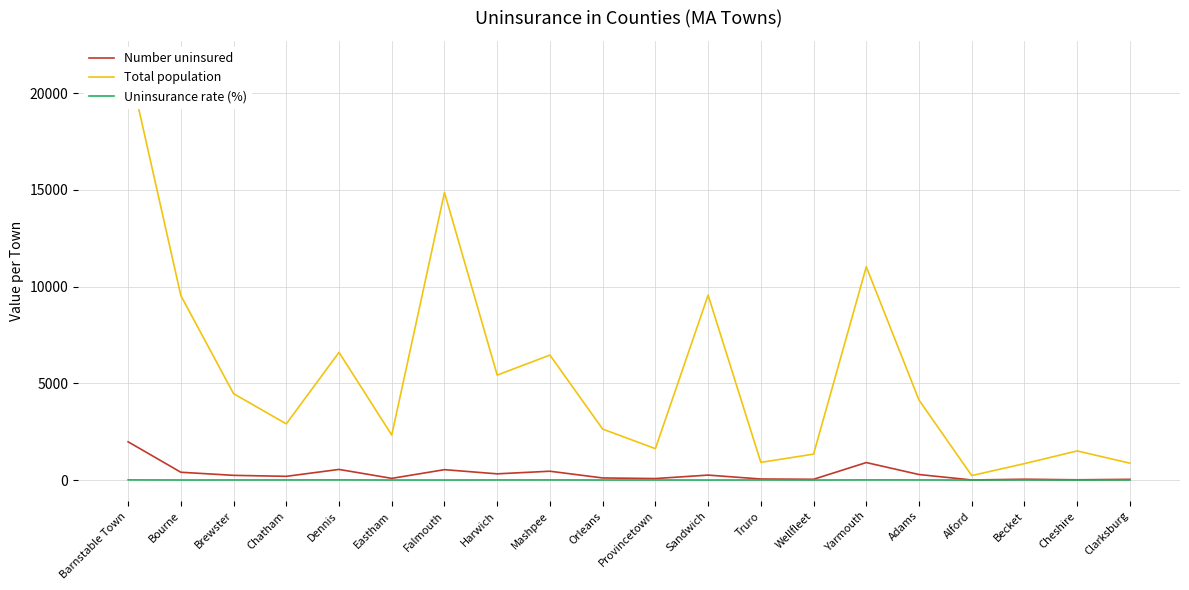

Reading right to left, list all the values displayed in this chart.

Number uninsured: Clarksburg=39.0	Cheshire=15.0	Becket=44.0	Alford=6.0	Adams=287.0	Yarmouth=906.0	Wellfleet=41.0	Truro=56.0	Sandwich=258.0	Provincetown=79.0	Orleans=110.0	Mashpee=458.0	Harwich=323.0	Falmouth=538.0	Eastham=89.0	Dennis=551.0	Chatham=194.0	Brewster=245.0	Bourne=405.0	Barnstable Town=1978.0
Total population: Clarksburg=873.0	Cheshire=1507.0	Becket=851.0	Alford=233.0	Adams=4134.0	Yarmouth=11024.0	Wellfleet=1341.0	Truro=916.0	Sandwich=9557.0	Provincetown=1623.0	Orleans=2636.0	Mashpee=6460.0	Harwich=5425.0	Falmouth=14859.0	Eastham=2328.0	Dennis=6600.0	Chatham=2905.0	Brewster=4465.0	Bourne=9532.0	Barnstable Town=21615.0
Uninsurance rate (%): Clarksburg=4.5	Cheshire=1.0	Becket=5.2	Alford=2.6	Adams=6.9	Yarmouth=8.2	Wellfleet=3.1	Truro=6.1	Sandwich=2.7	Provincetown=4.9	Orleans=4.2	Mashpee=7.1	Harwich=6.0	Falmouth=3.6	Eastham=3.8	Dennis=8.3	Chatham=6.7	Brewster=5.5	Bourne=4.2	Barnstable Town=9.2